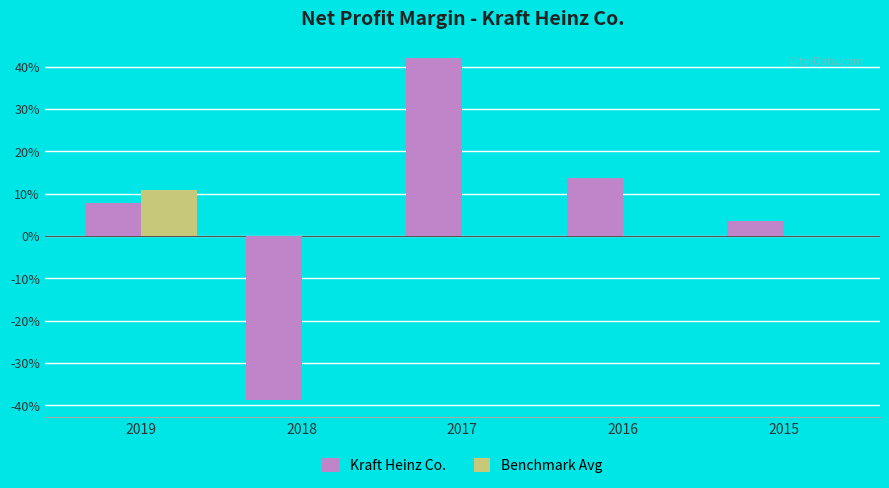

The value of Kraft Heinz Co. at 2016 is 0.1. True or false?

True